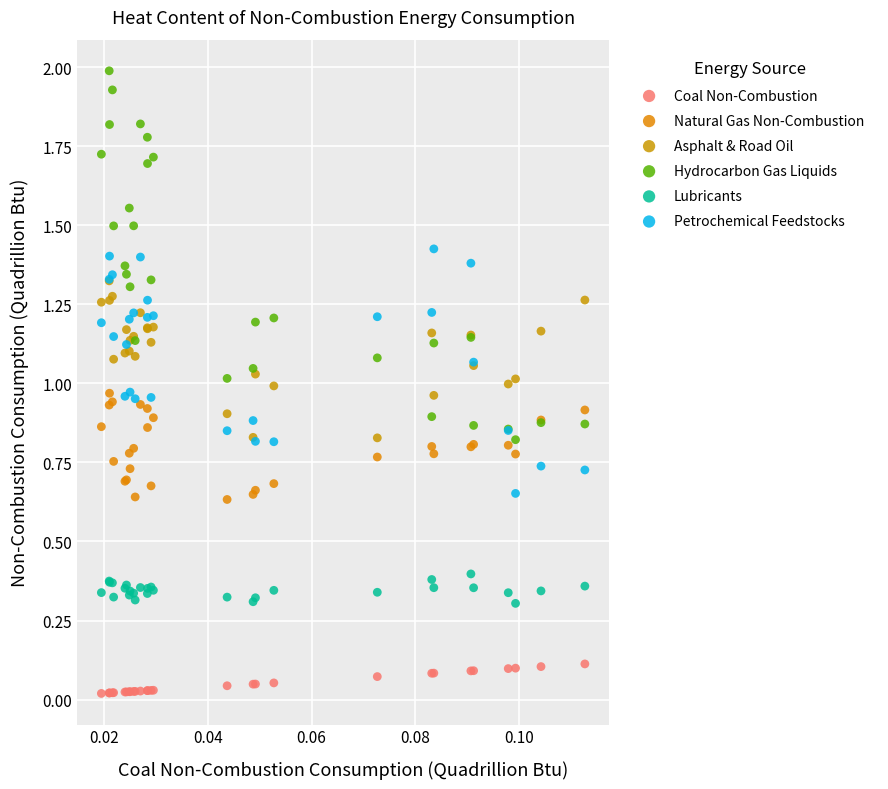

Which series contains the highest Y value?

Hydrocarbon Gas Liquids